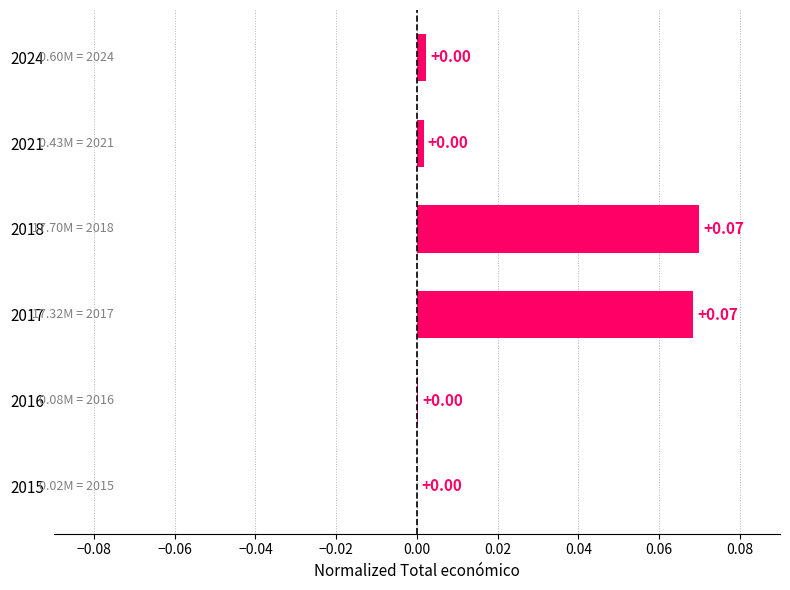

What is the change in value from 2015 to 2018?

+0.1